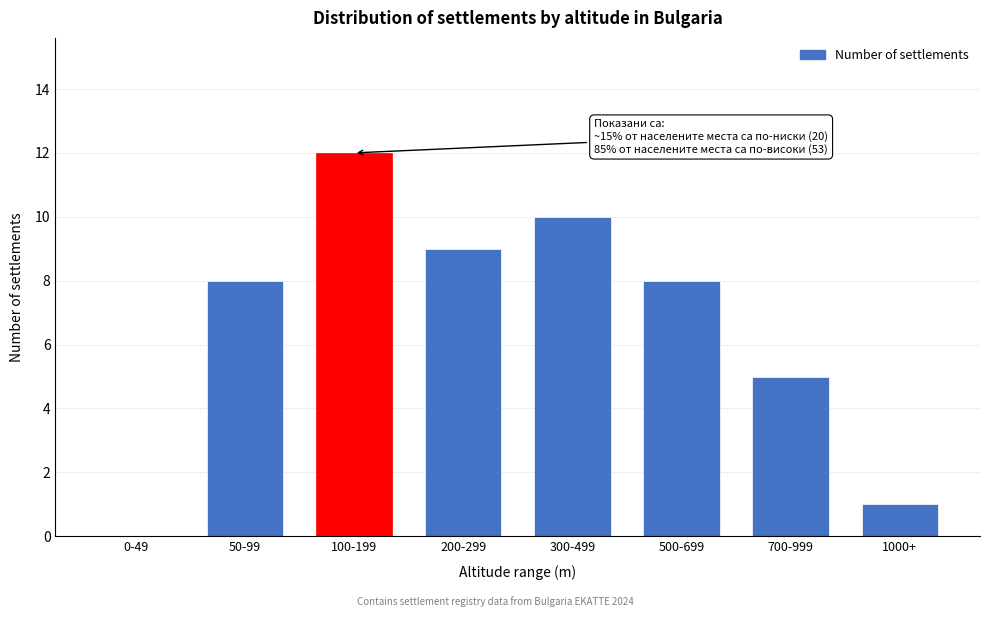

Reading right to left, list all the values displayed in this chart.

1000+=1	700-999=5	500-699=8	300-499=10	200-299=9	100-199=12	50-99=8	0-49=0